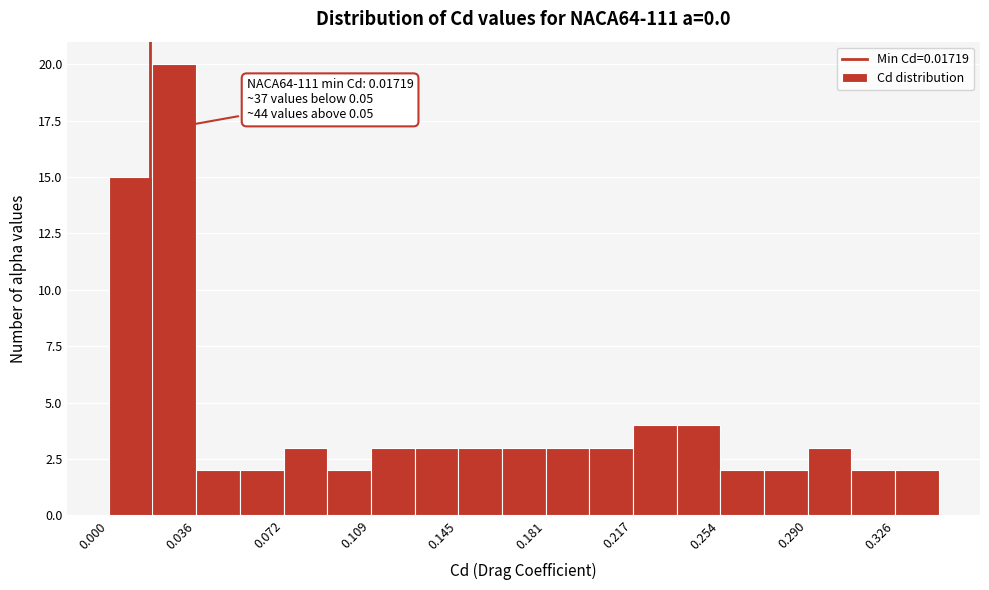

Read against the x-axis, roughly where is the centre of the tallest bar?

0.025